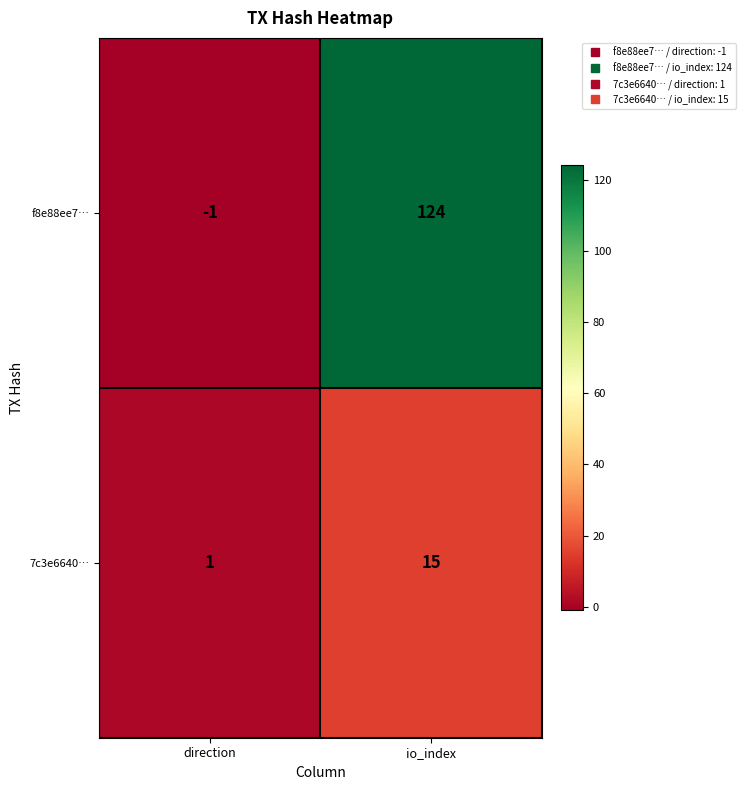

Which label corresponds to the smallest value in the chart?

direction